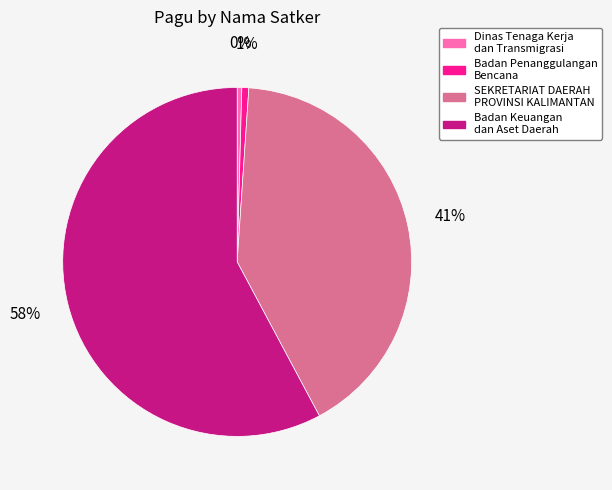

Does Badan Keuangan dan Aset Daerah account for over 50% of the chart?

Yes